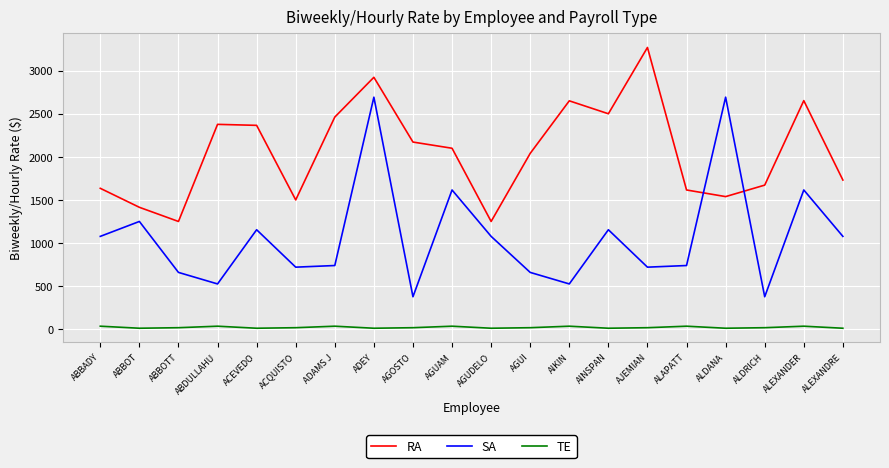

List the series in order of their overall mean, lowest first.

TE, SA, RA